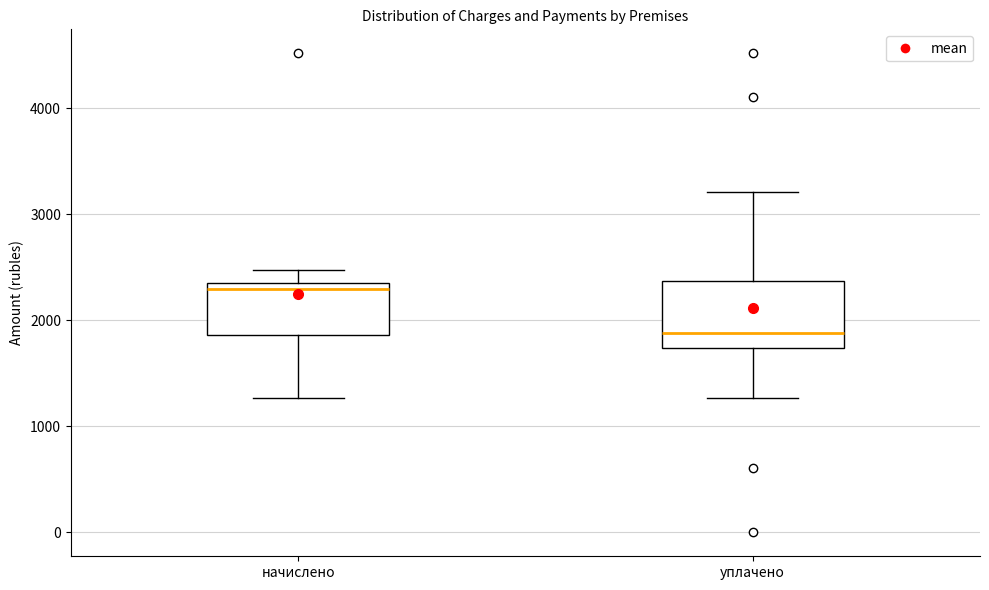

Where does the median line of the box for уплачено sit on the y-axis? The values are not printed on the chart, so give them approximately, as read against the axis.

1900